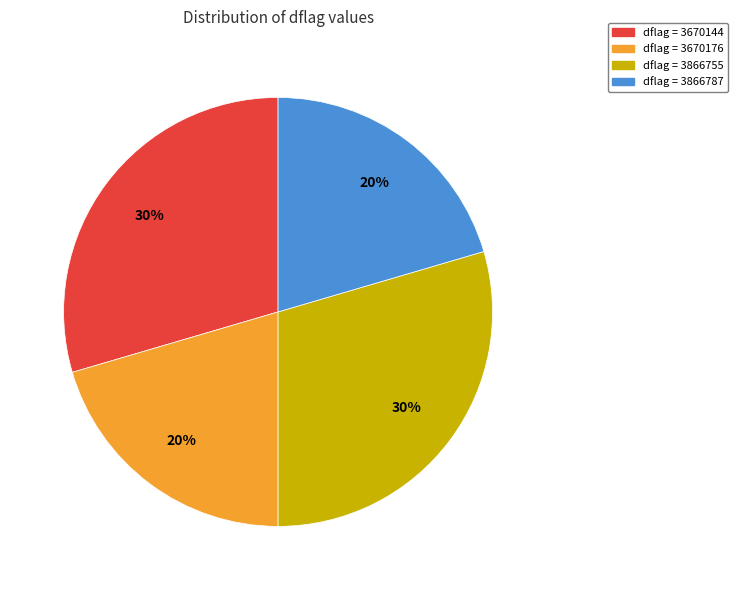

Does dflag = 3670176 account for over 50% of the chart?

No